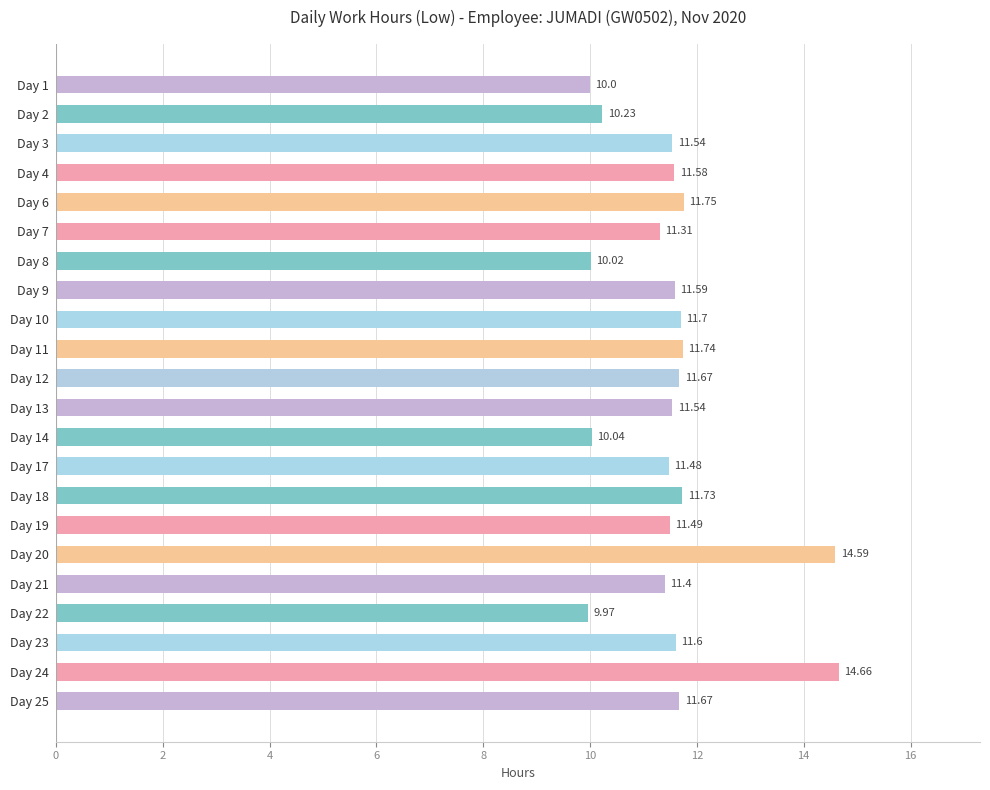

At which label is the value closest to 12?

Day 6